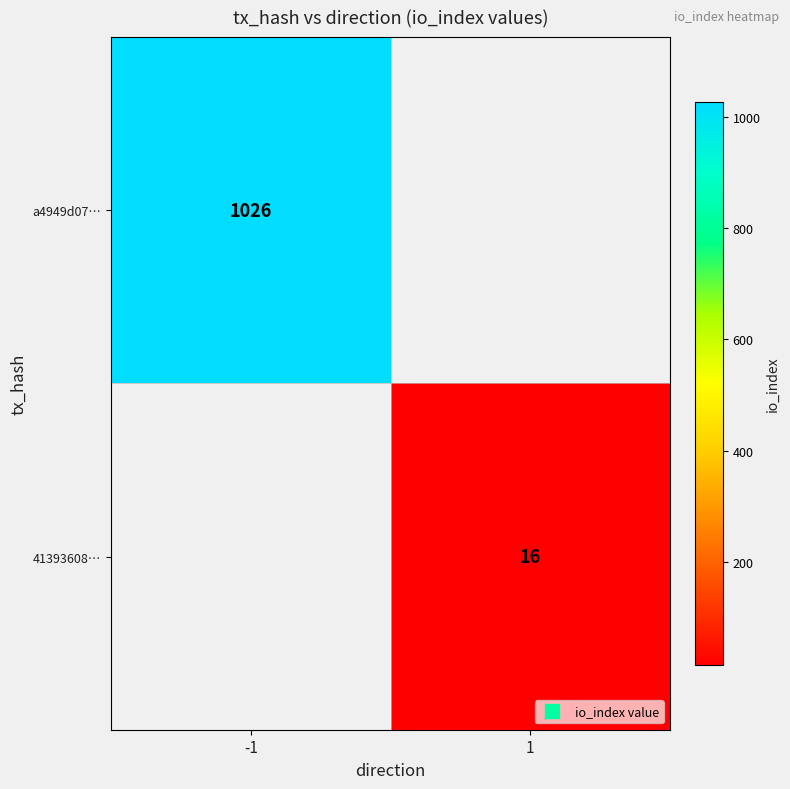

At how many categories does at least one series exceed 772?

1